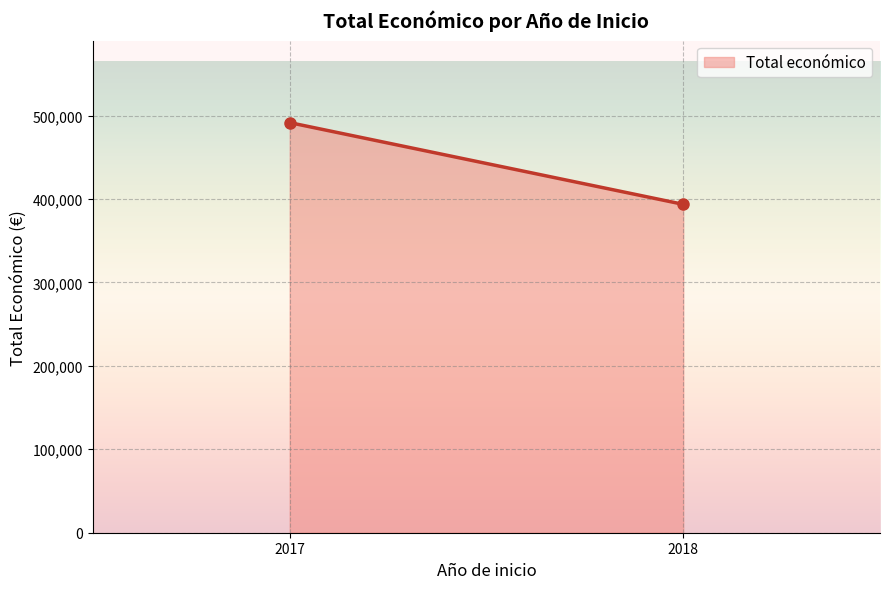

Between 2018 and 2017, which is larger?

2017